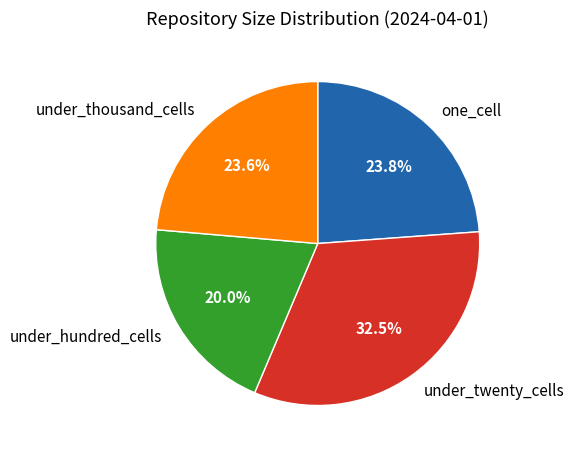

How many slices are in this pie chart?

4